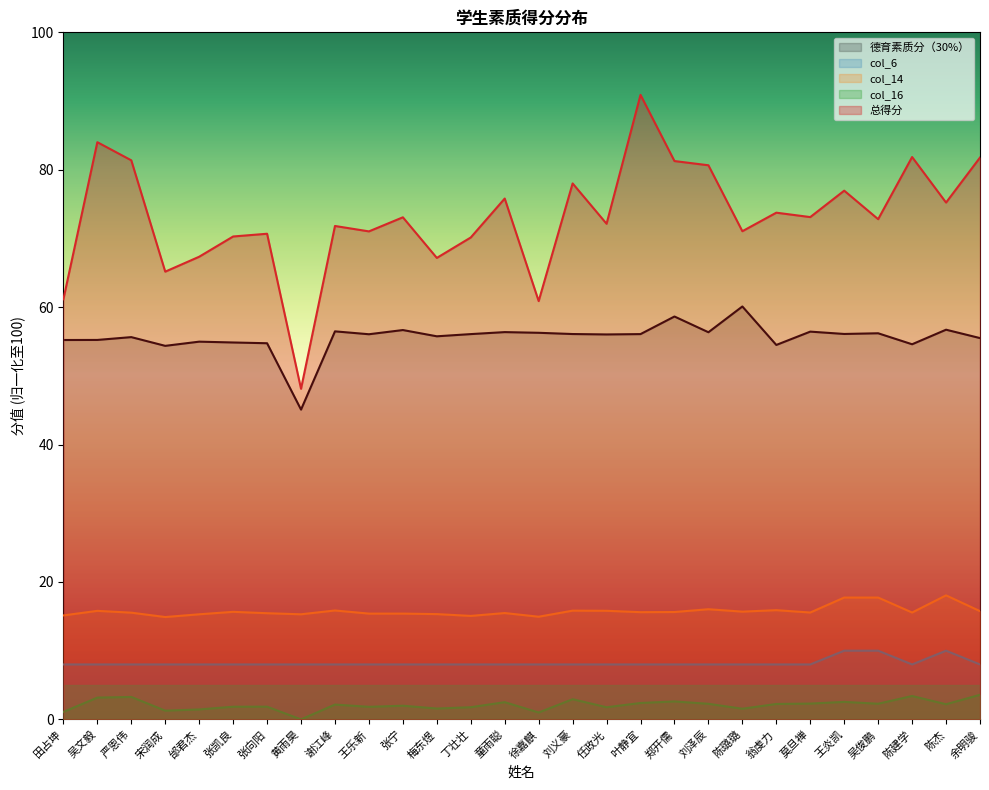

At which category does 德育素质分（30%） reach its first local peak?

严恩伟